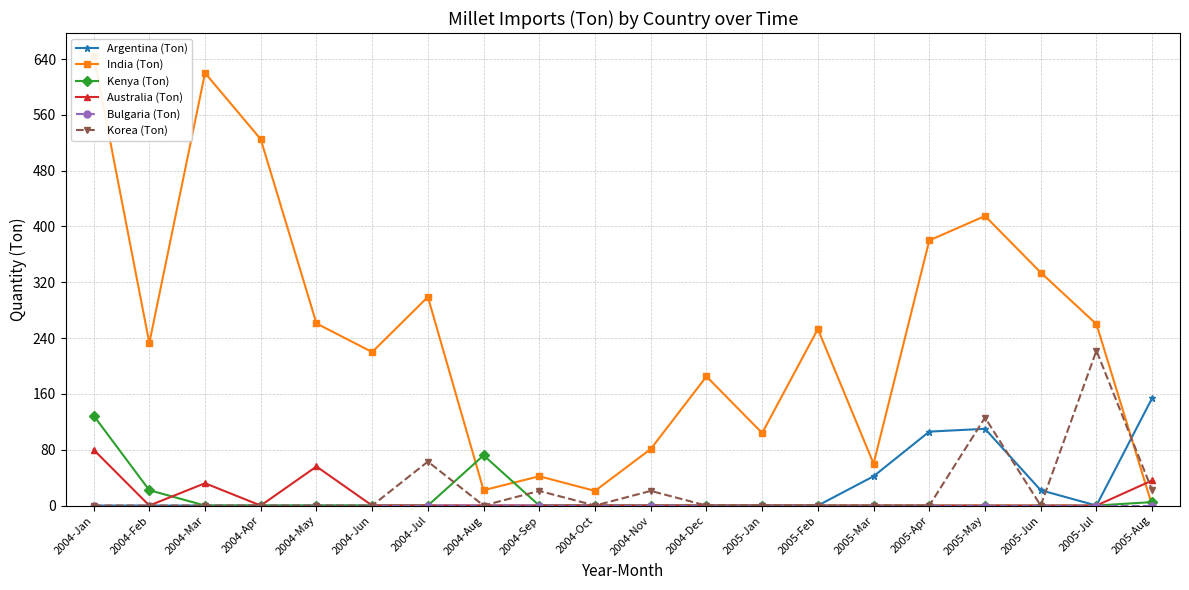

What is the sum of the Kenya (Ton) values at 2005-Mar and 2004-Aug?

72